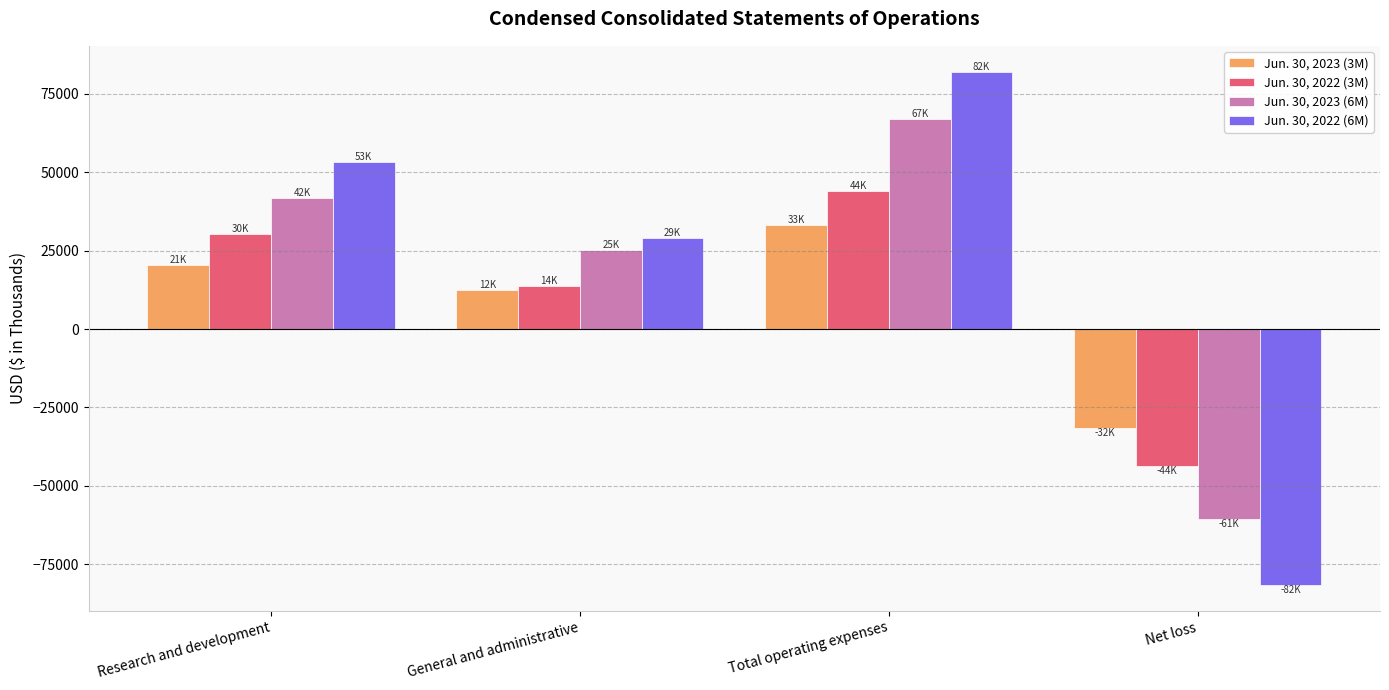

Which series has the largest total across all categories?

Jun. 30, 2022 (6M)